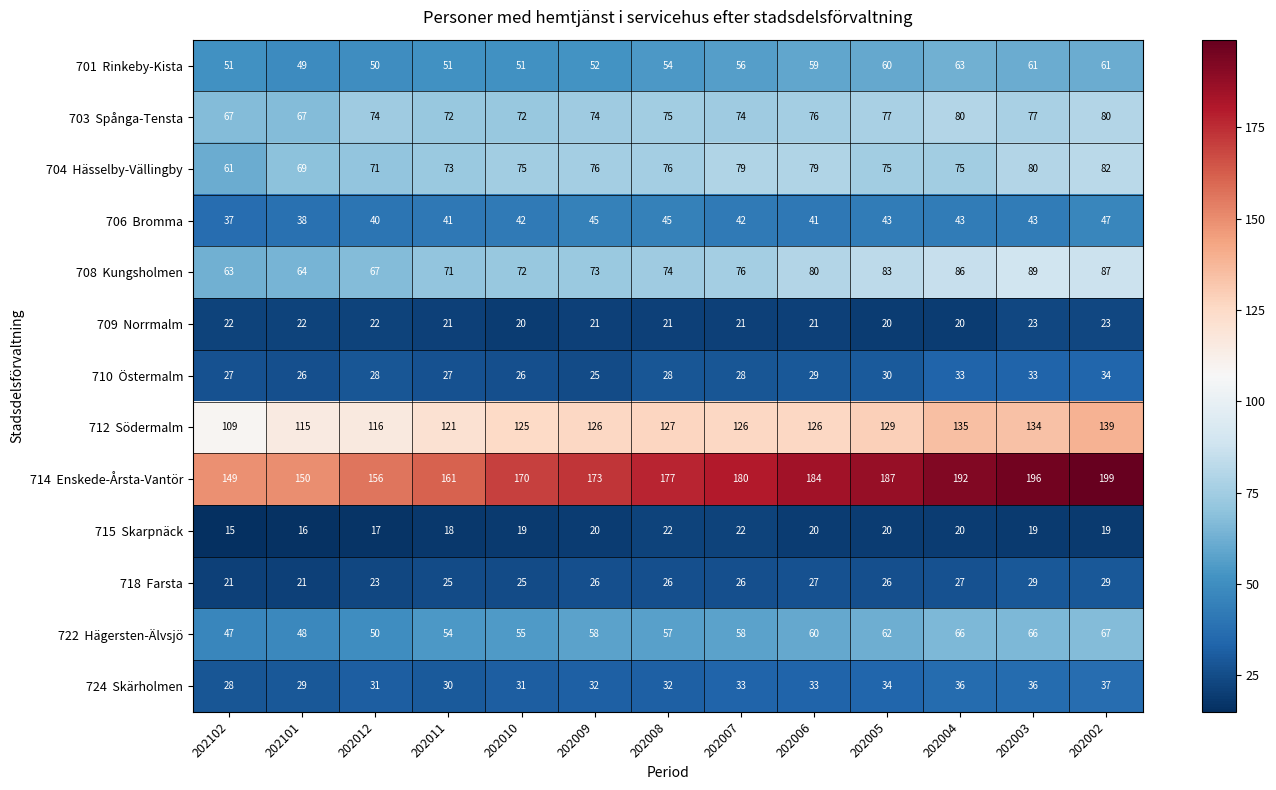

What is the total value across all series at 202101?

714